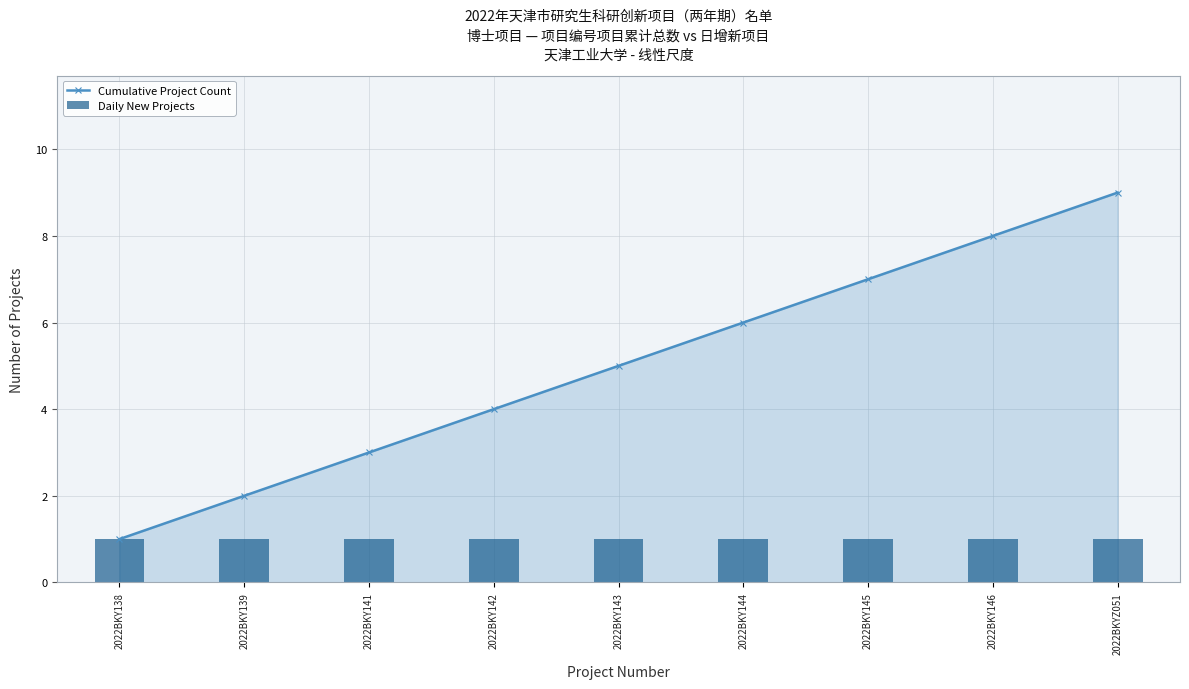

What position from the left is 2022BKY141?

3